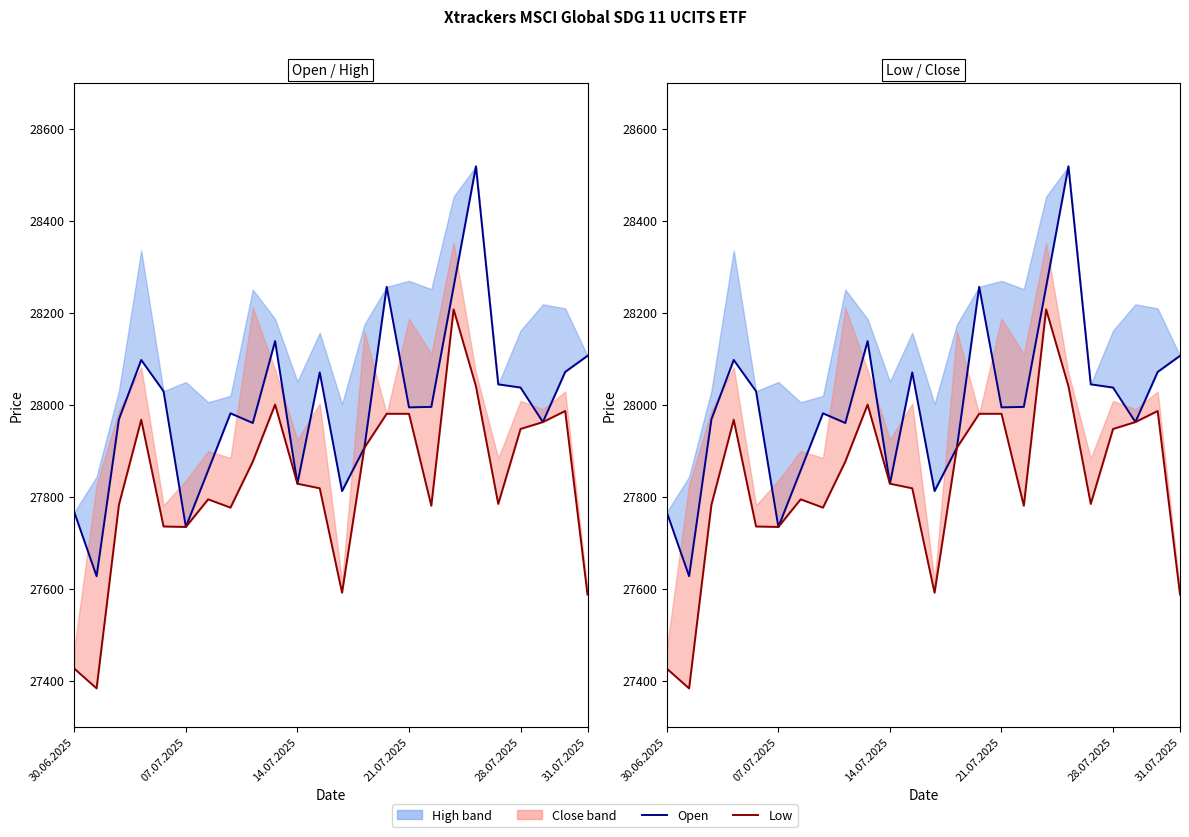

What is the highest value of the Low series?

28207